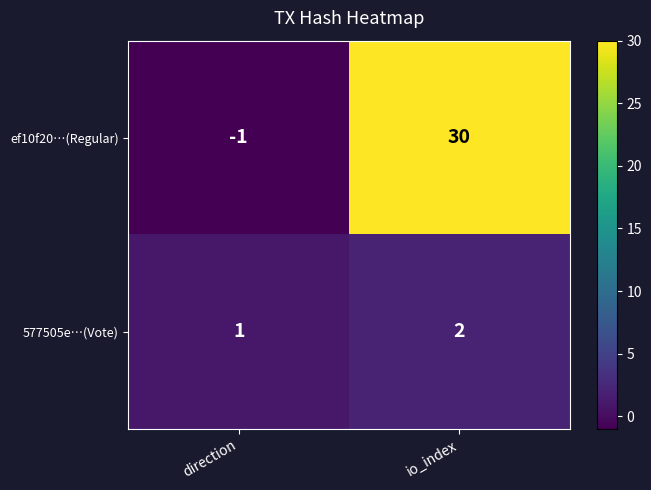

Rank the series by their average value, from highest to lowest.

ef10f20…(Regular), 577505e…(Vote)